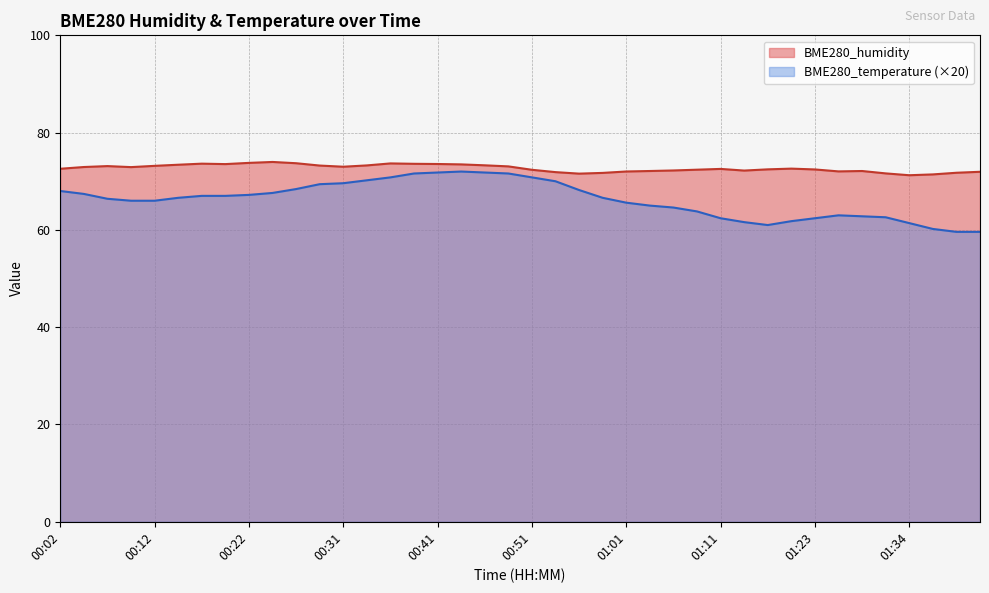

What value does the BME280_temperature series have at 00:58?

66.6